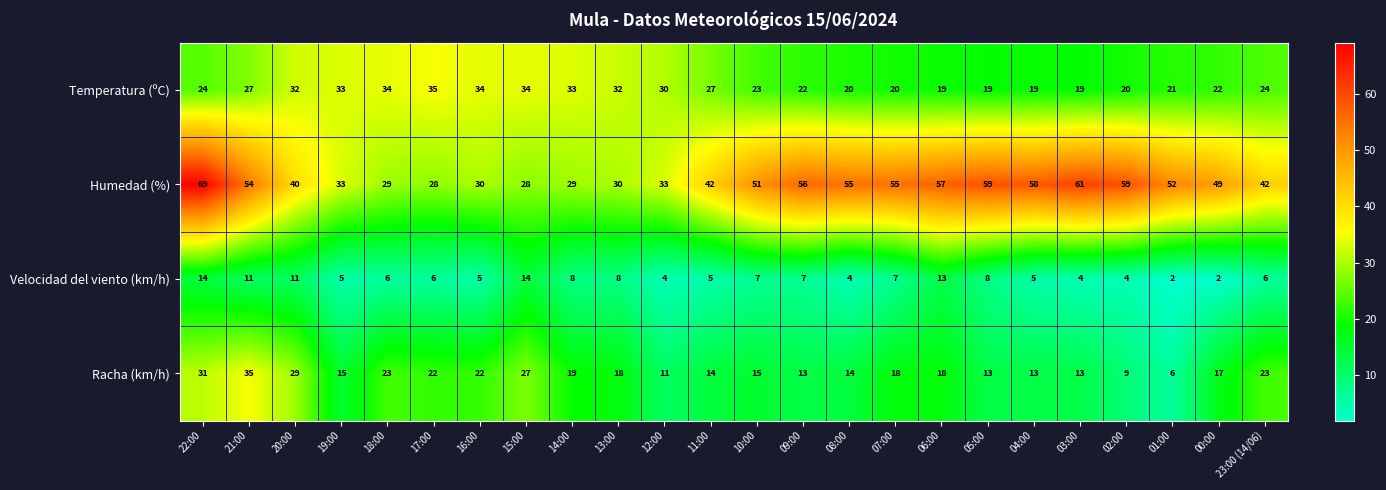

Read the Humedad (%) value at 03:00, to the nearest 5.

60